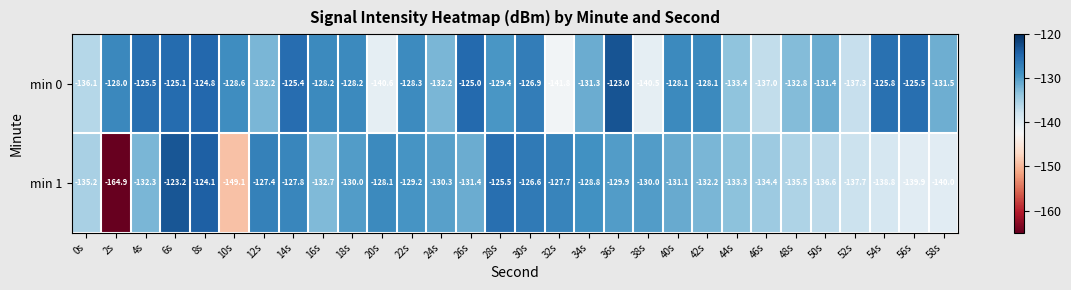

The value of min 1 at 52s is -137.7. True or false?

True